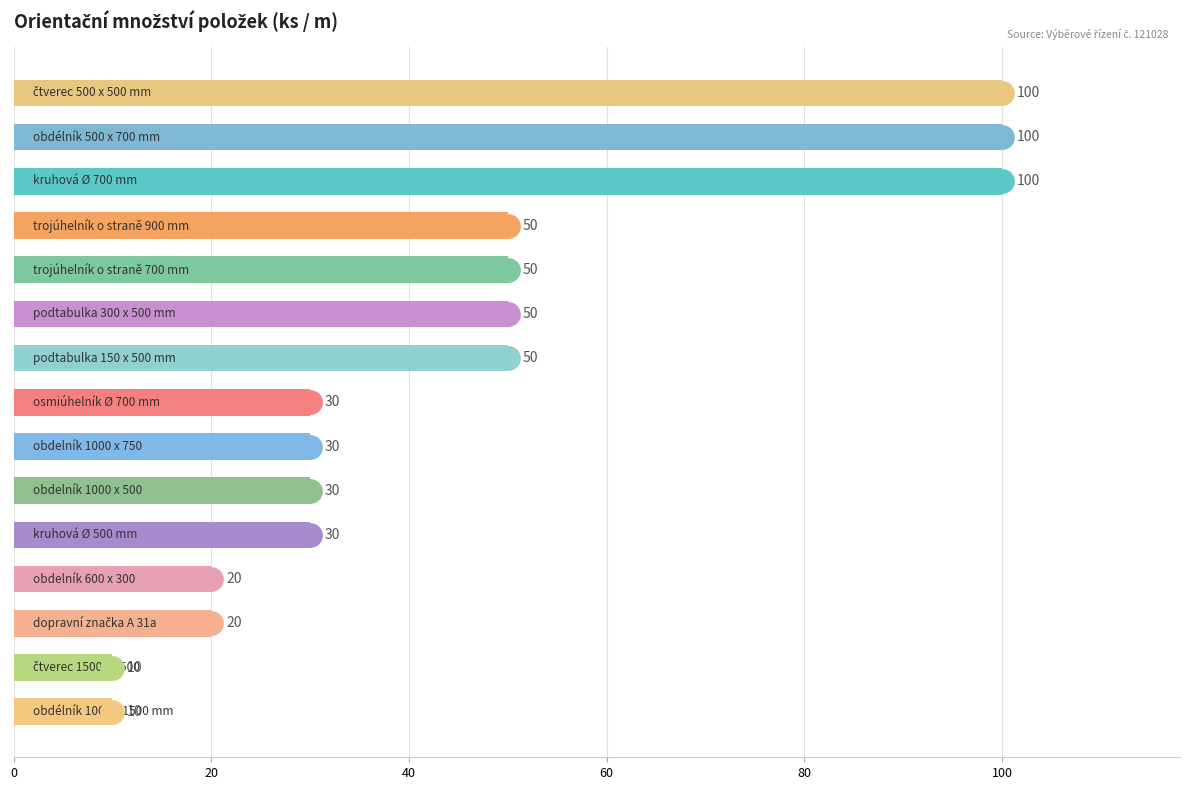

Reading top to bottom, transcribe all the data shown in this chart.

100	100	100	50	50	50	50	30	30	30	30	20	20	10	10